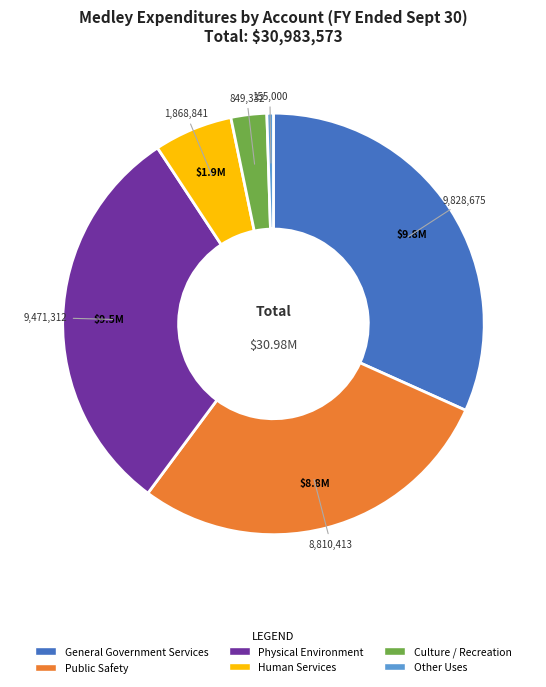

Rank the categories by value from highest to lowest.

General Government Services, Physical Environment, Public Safety, Human Services, Culture / Recreation, Other Uses